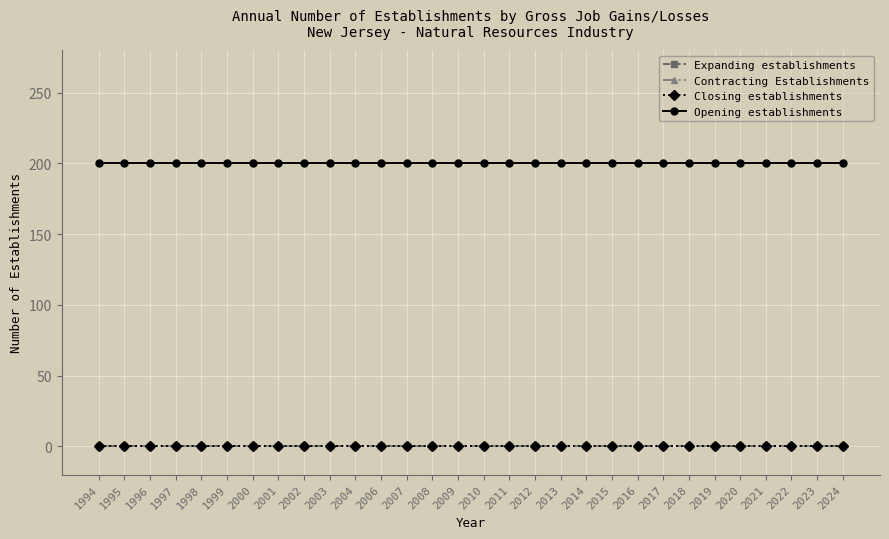

Which series has the widest spread of values?

Expanding establishments